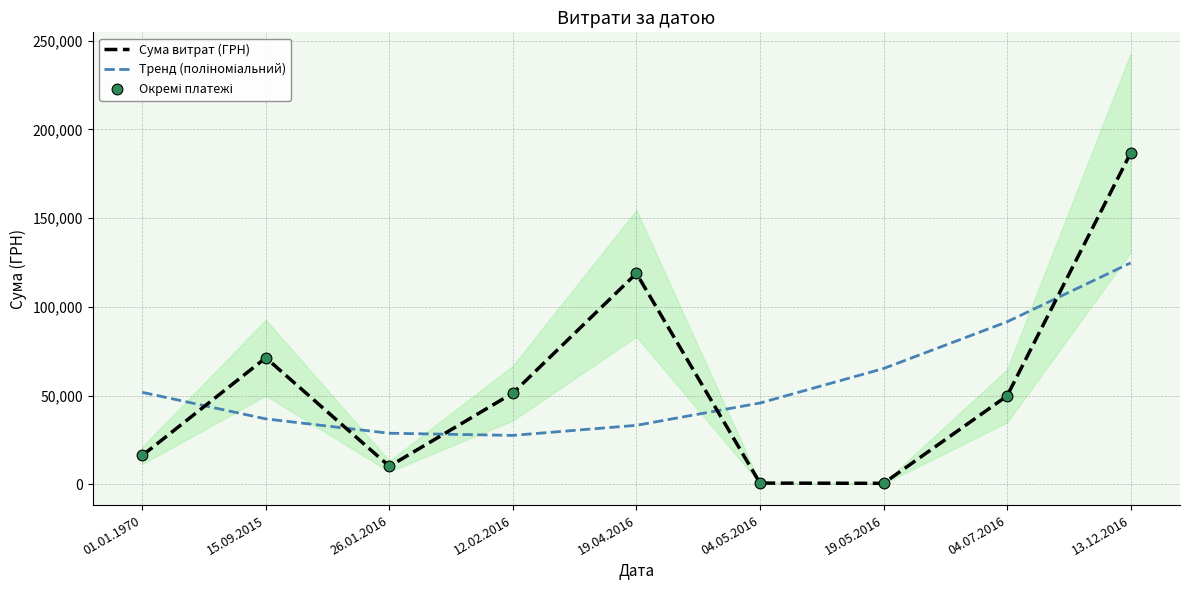

At which category is the sum across all series the highest?

13.12.2016